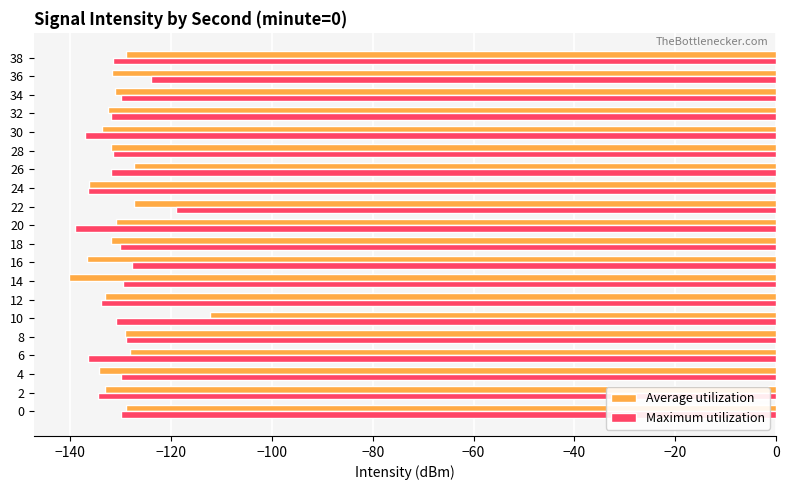

Is the value of Average utilization at 0 greater than the value of Maximum utilization at 6?

Yes